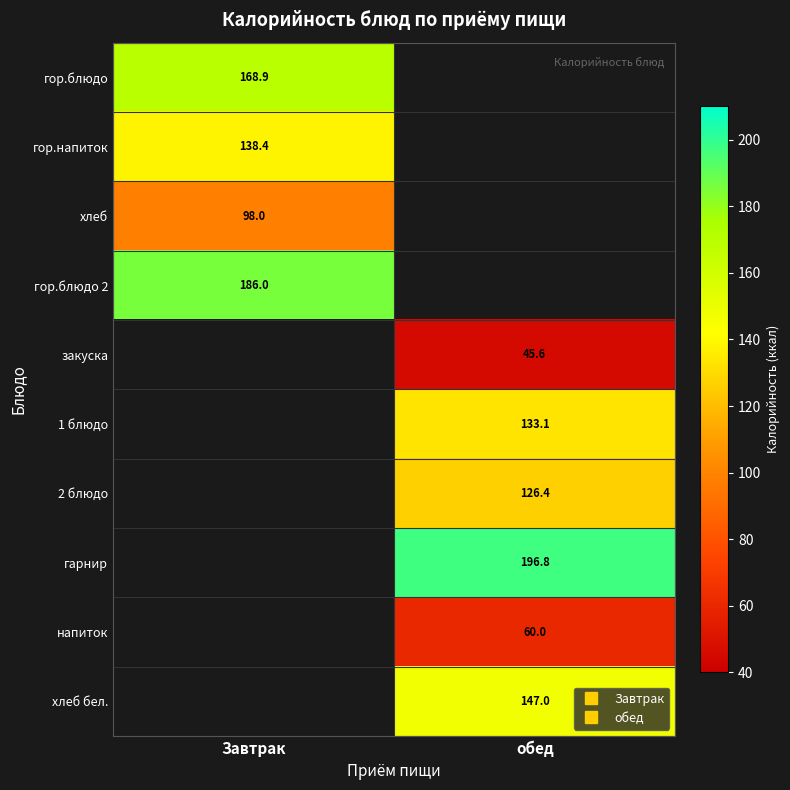

List the labels in order of 1 блюдо value, largest first.

Завтрак, обед